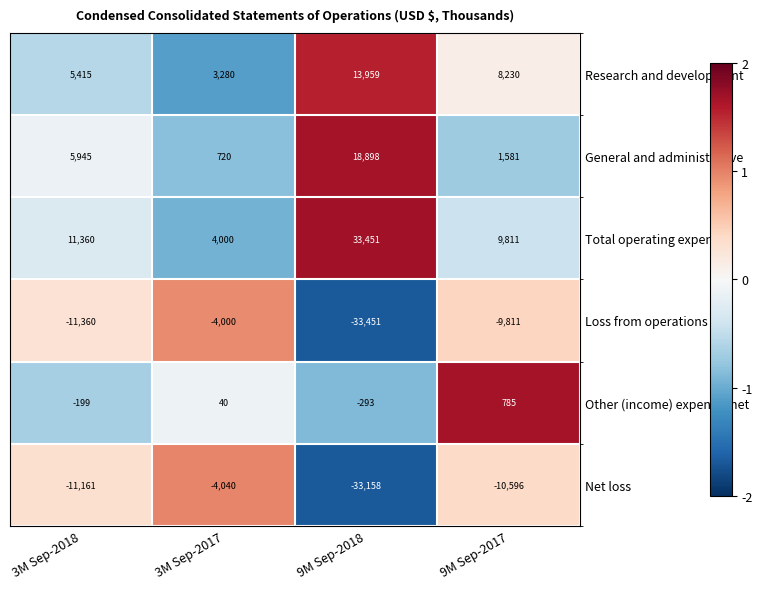

How many distinct data groups are displayed?

6